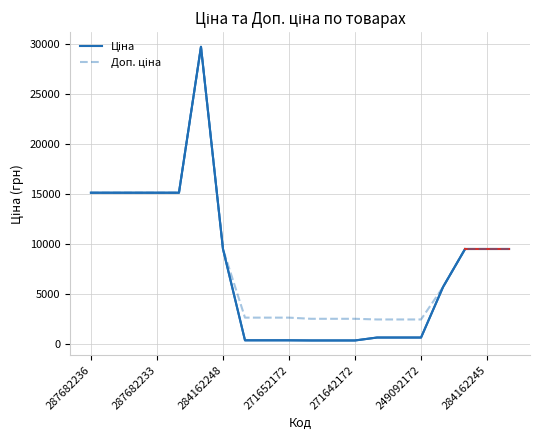

Rank the series by their maximum value, from highest to lowest.

Ціна, Доп. ціна